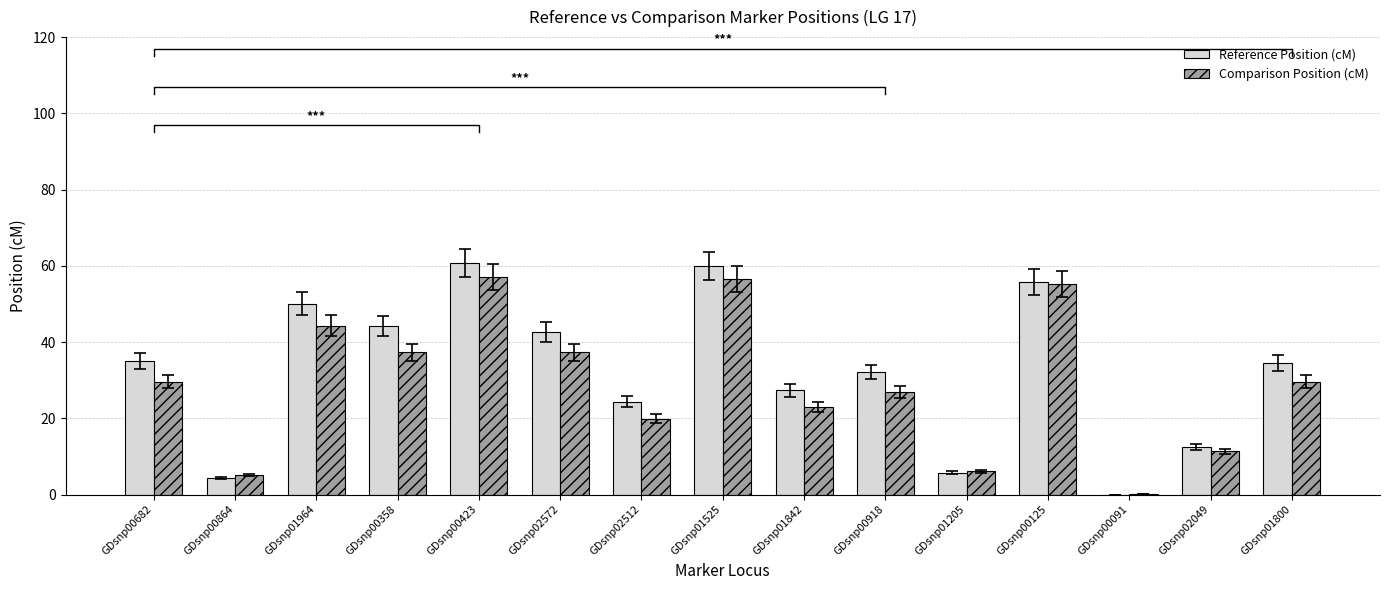

What position from the right is GDsnp00918?

6